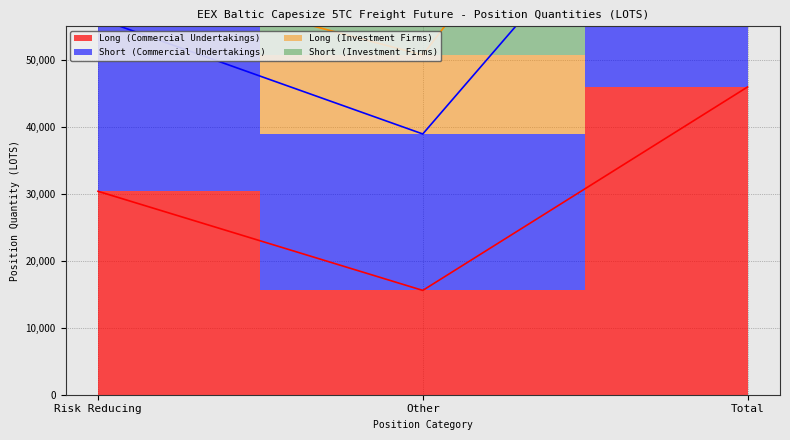

Is the value of Long (Commercial Undertakings) at Total greater than the value of Short (Commercial Undertakings) at Risk Reducing?

No